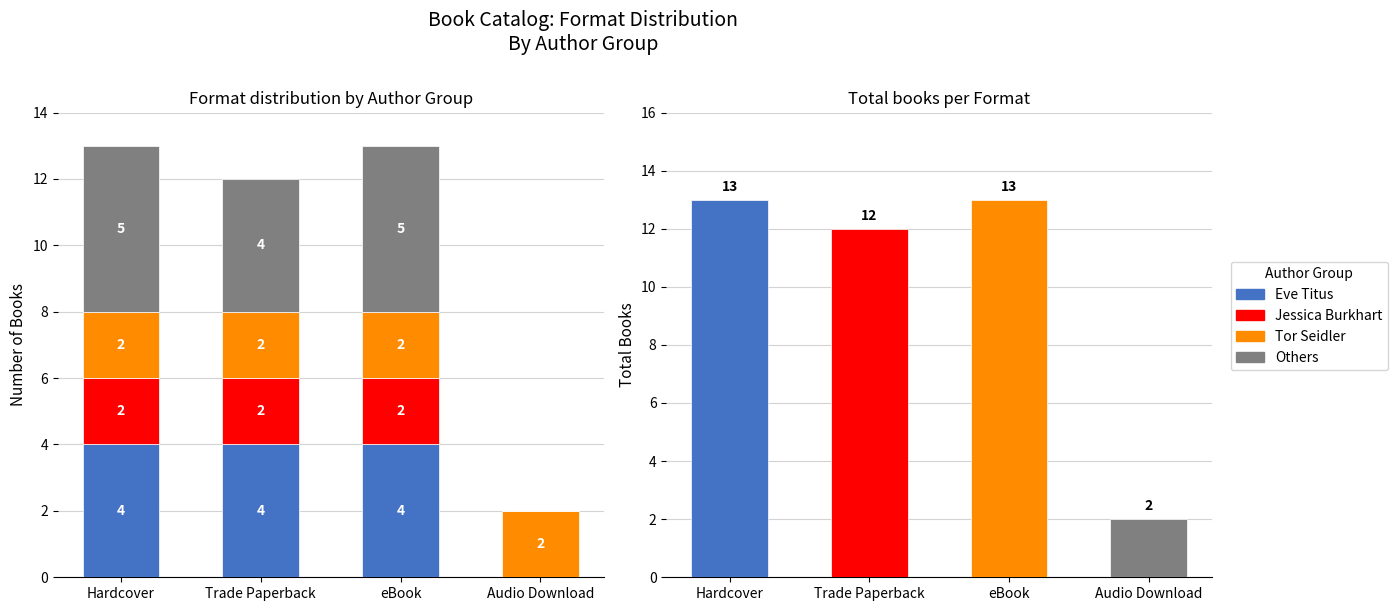

At which label is Tor Seidler closest to 2?

Hardcover